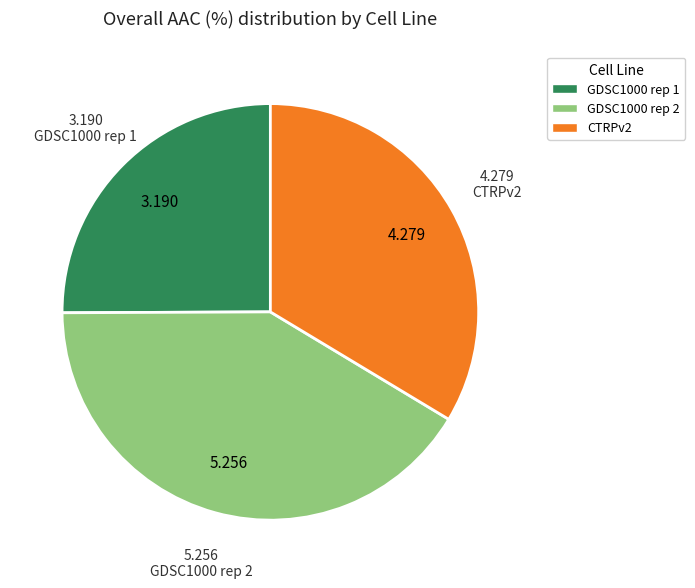

Do GDSC1000 rep 1 and CTRPv2 together represent more than half of the pie?

Yes